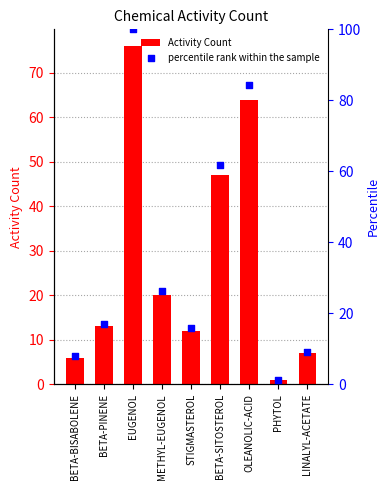

At which category is the sum across all series the highest?

EUGENOL